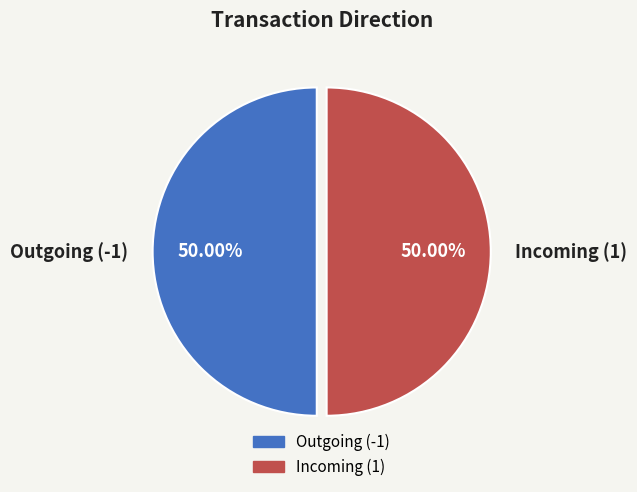

Is the sum of Incoming (1) and Outgoing (-1) greater than half?

Yes